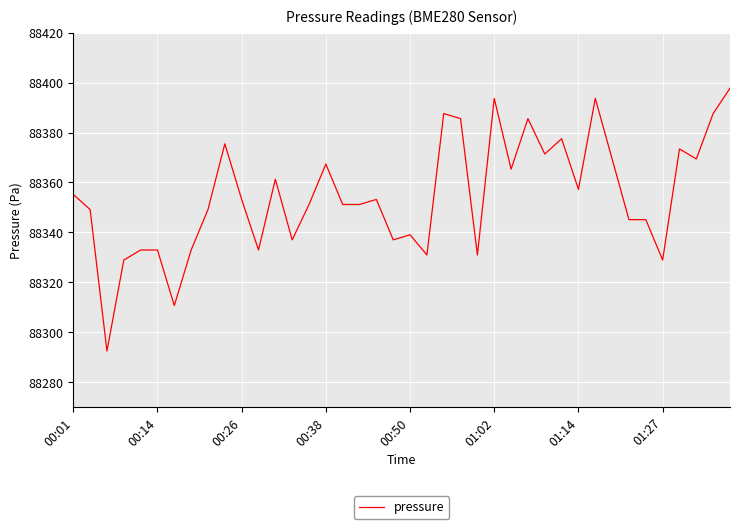

What is the difference between the maximum and minimum values?

105.2